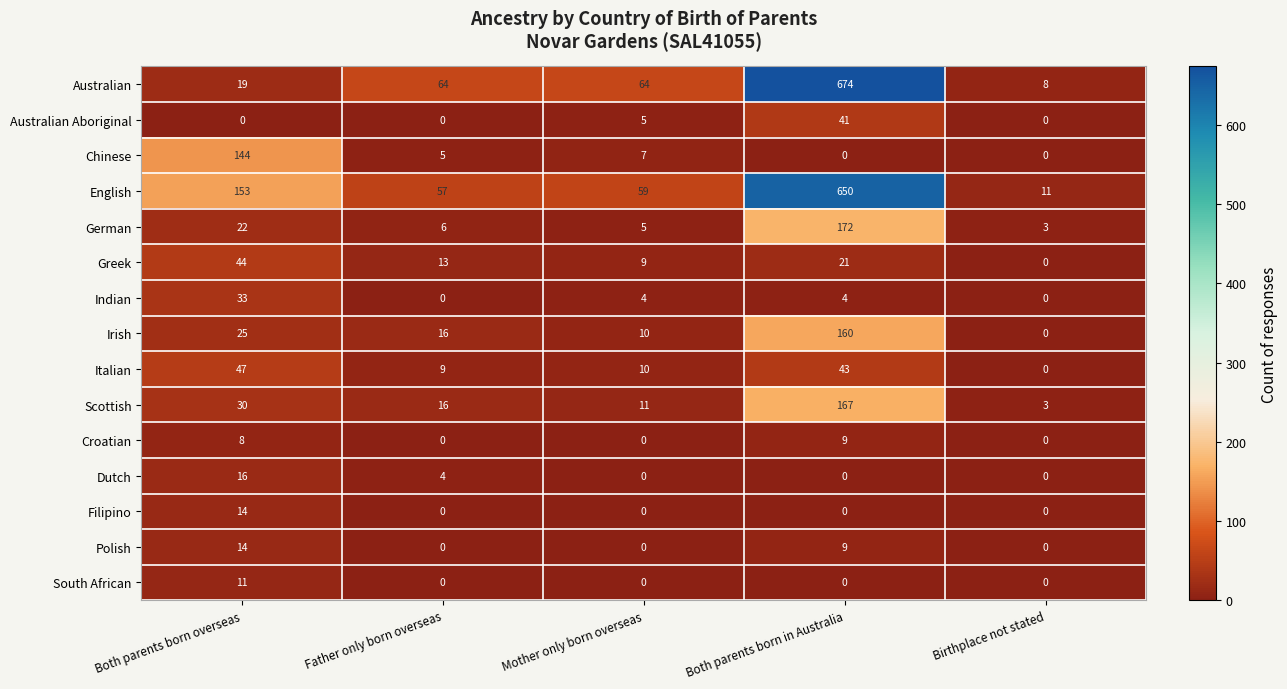

At which label does German first exceed 6?

Both parents born overseas